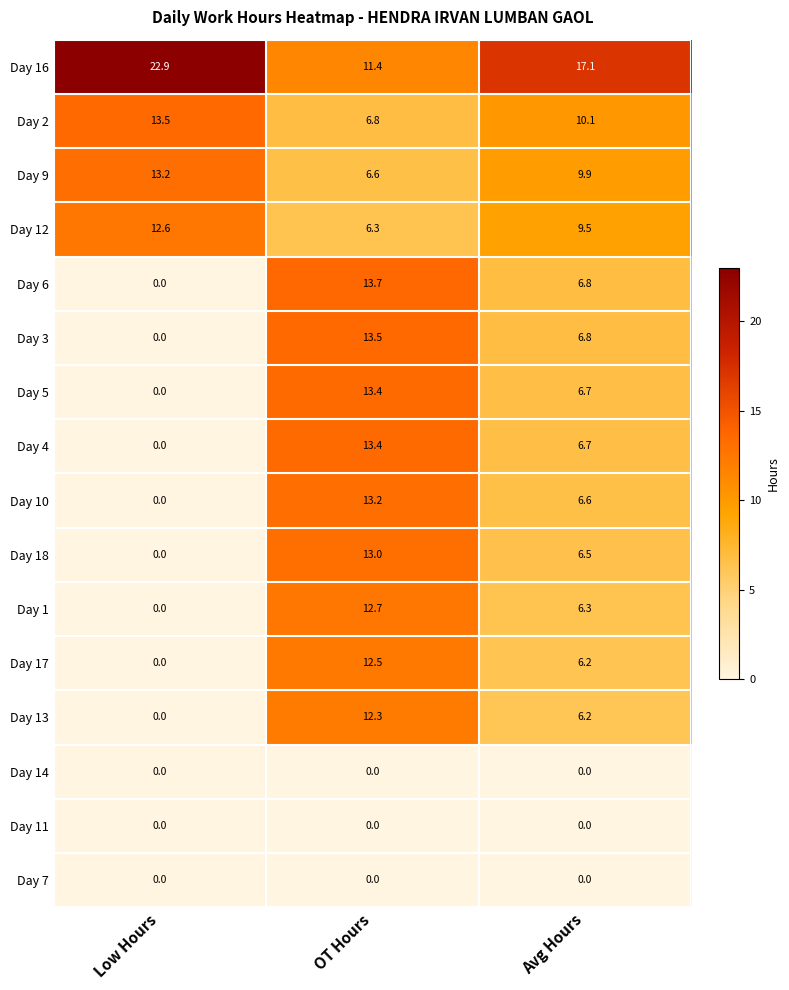

What value does the Day 1 series have at Avg Hours?

6.3